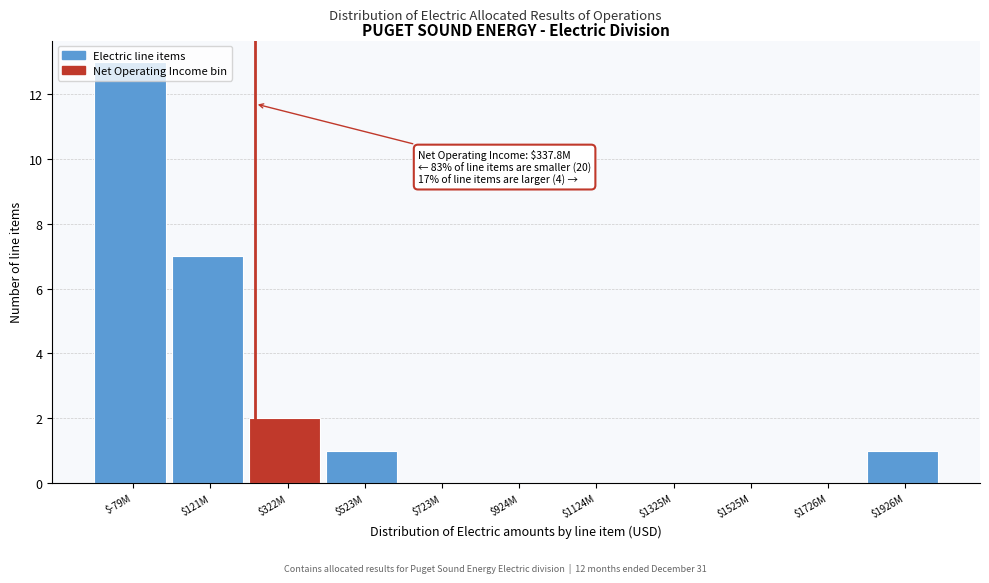

What is the maximum value shown in the chart?

13